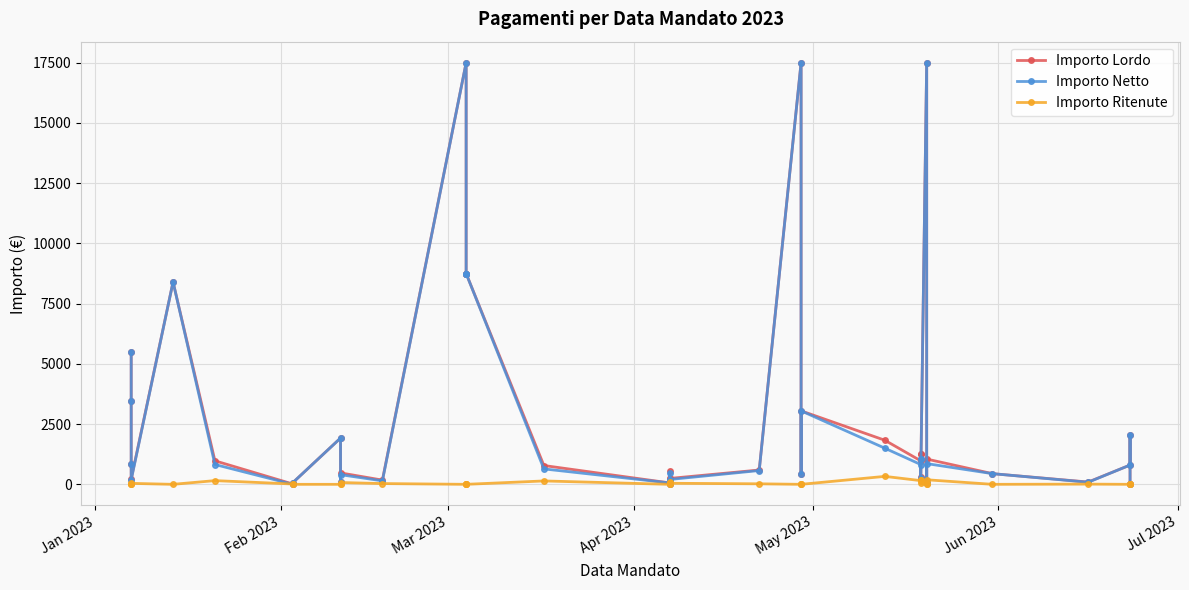

How many data points in Importo Lordo are less than 800?

19